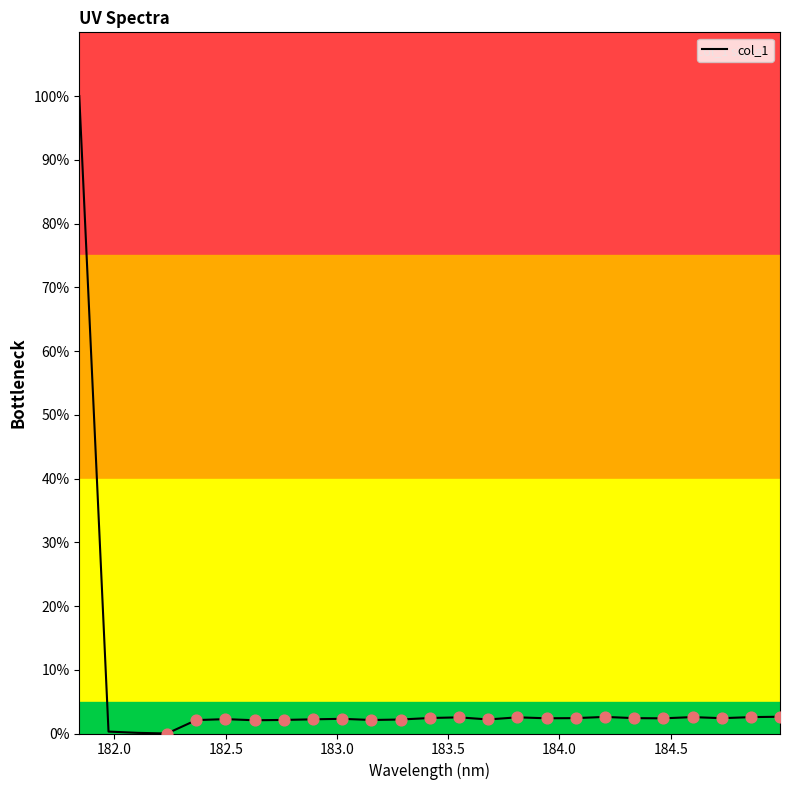

What is the difference between the maximum and minimum values?

100.0